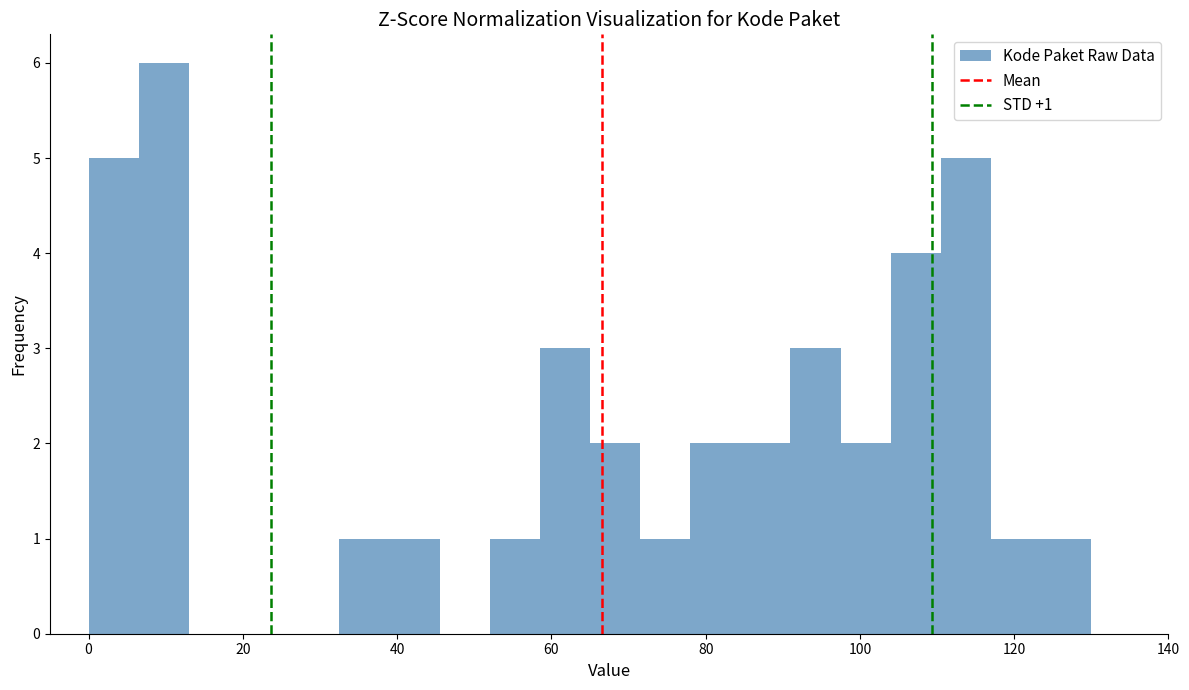

Read against the x-axis, roughly where is the centre of the tallest bar?

10